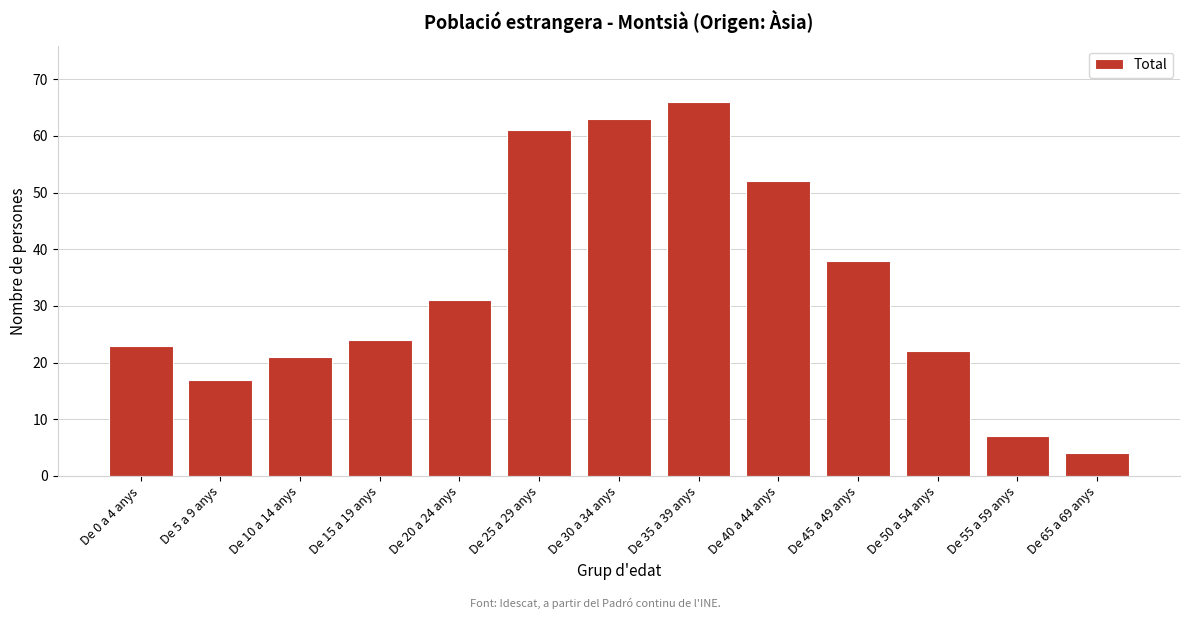

Reading left to right, what are all the values shown in this chart?

23	17	21	24	31	61	63	66	52	38	22	7	4